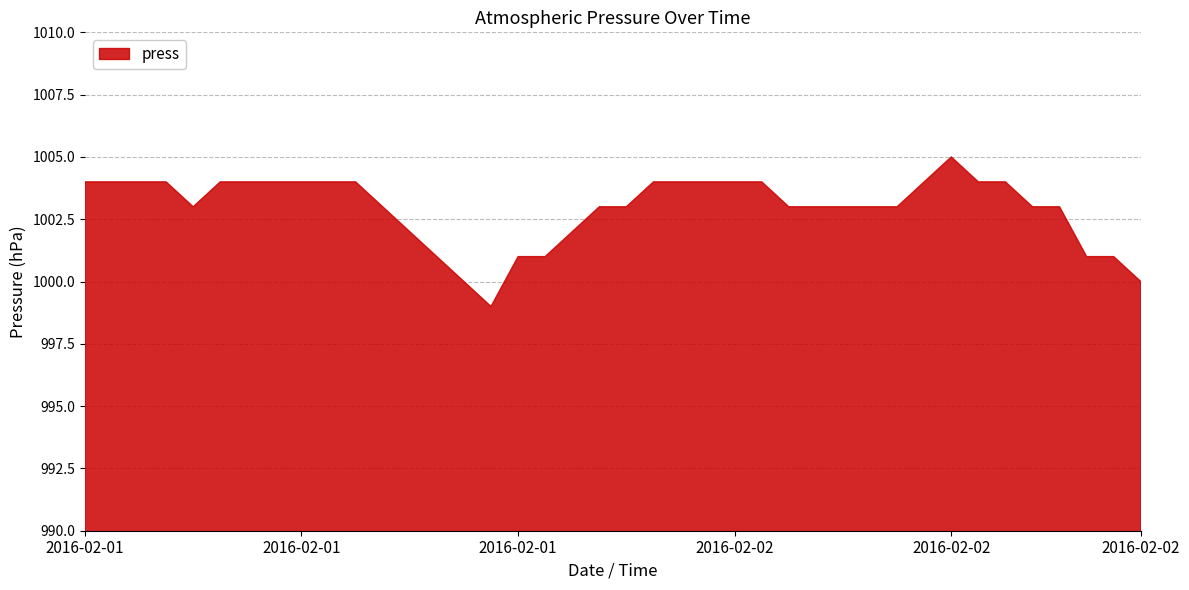

Approximately how many times larger is the value at 2016-02-01 06:00 compared to 2016-02-02 08:00?

1.0